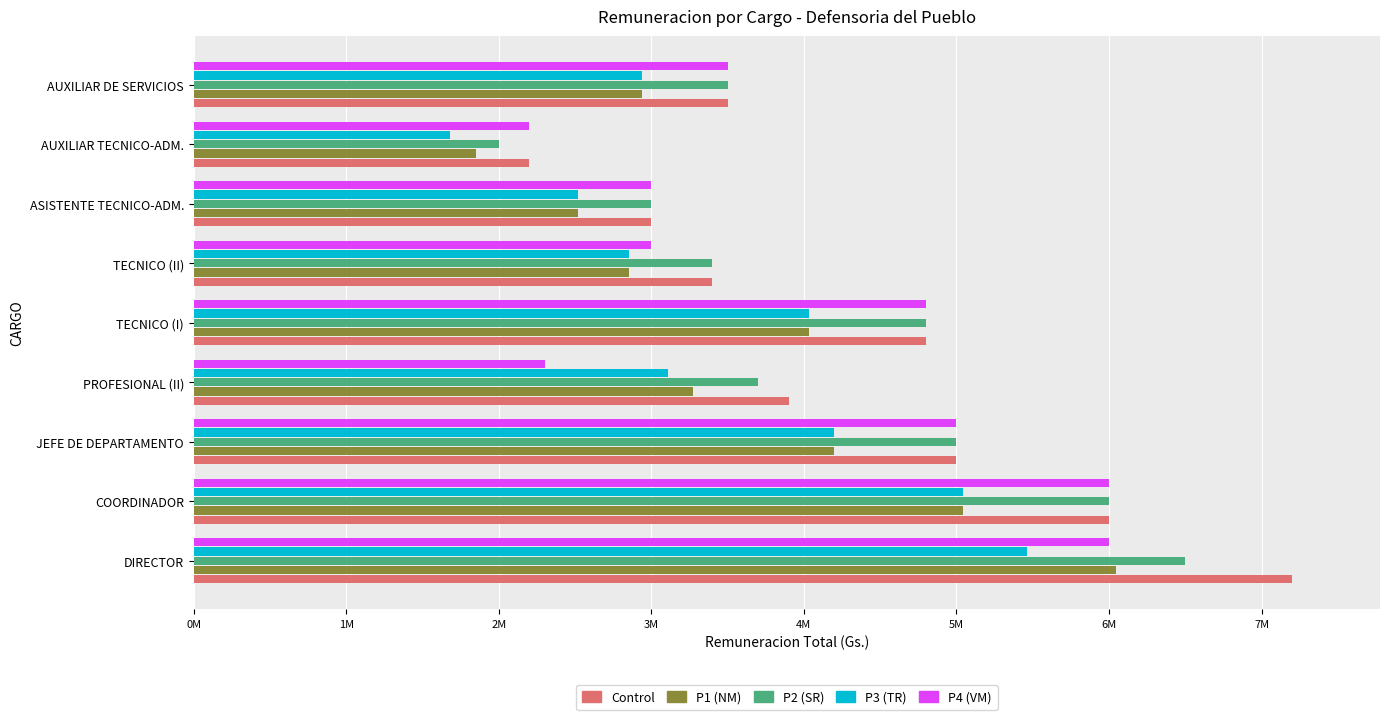

What is the difference between the maximum and minimum values in the P2 (SR) series?

4500000